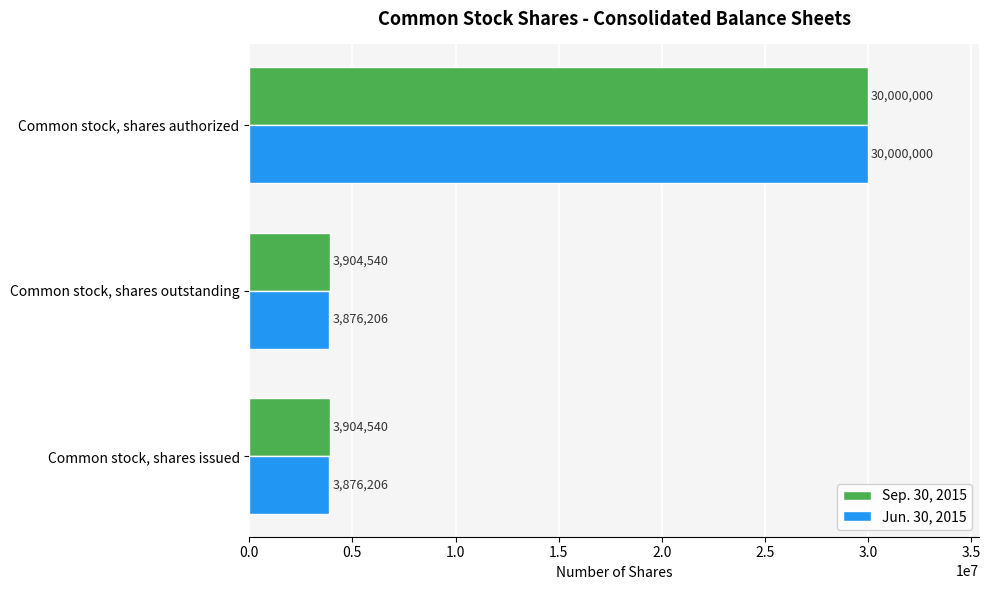

Which series has the widest spread of values?

Jun. 30, 2015